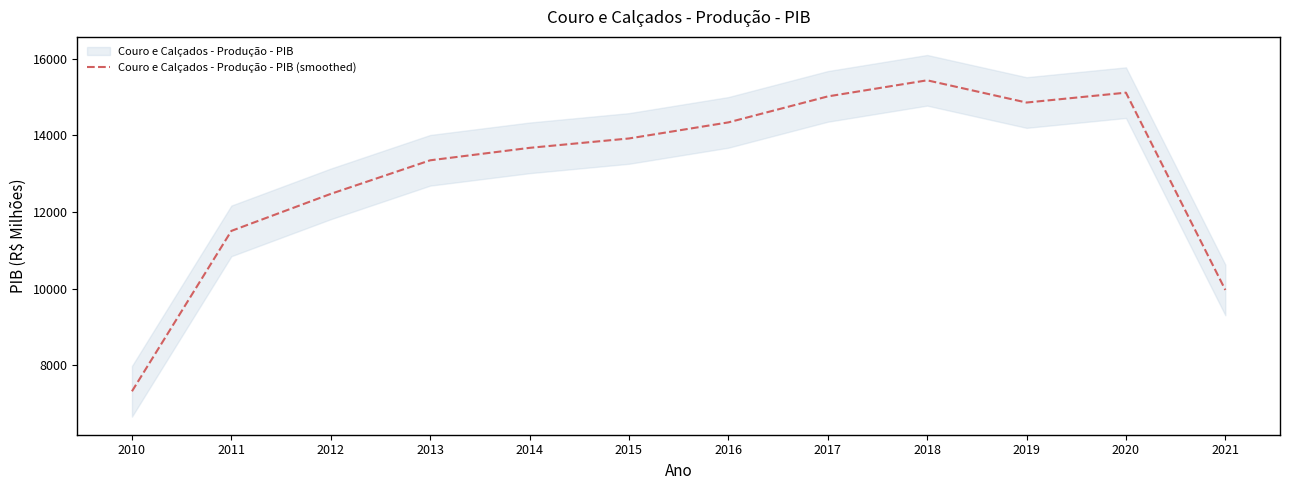

List the labels in order of value, smallest first.

2010, 2021, 2011, 2012, 2013, 2014, 2015, 2016, 2019, 2017, 2020, 2018